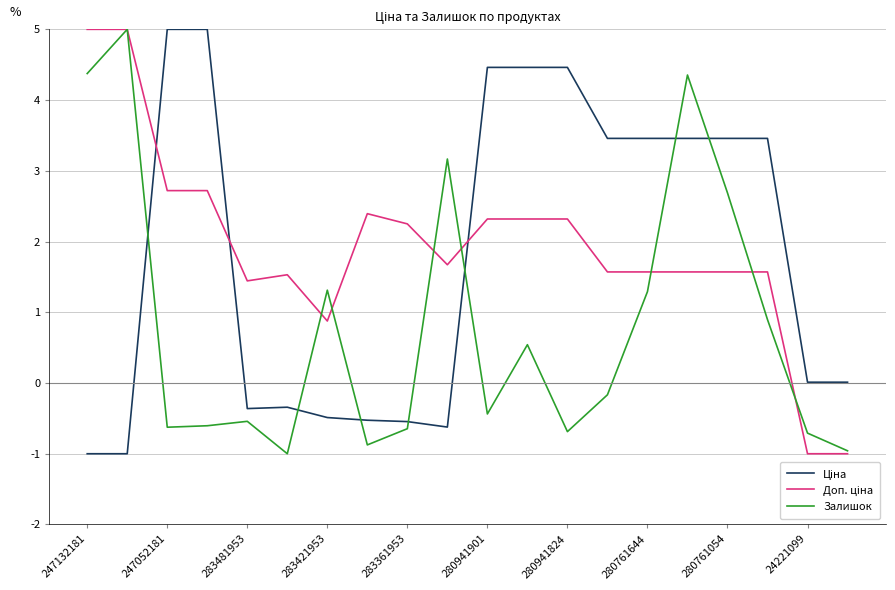

What is the greatest value displayed?

5.0